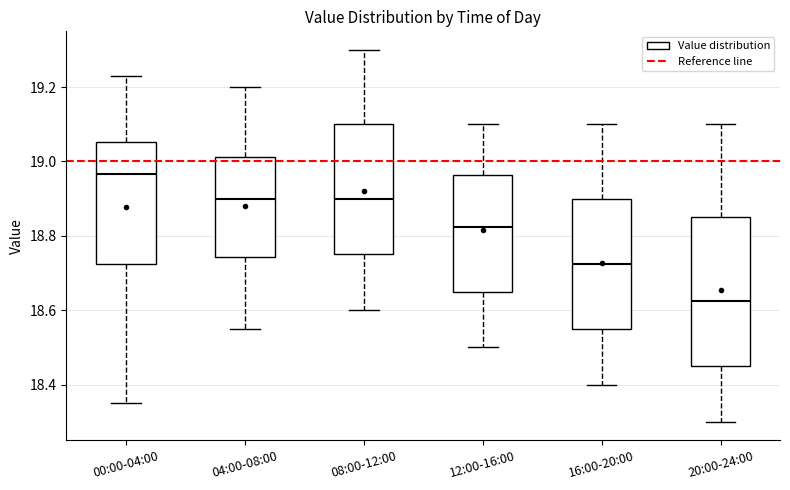

Reading left to right, transcribe this box plot: for each box, give where its median line is, the range the box spans, and where its two whiskers end, as read against the y-axis. The values are not printed on the chart, so give them approximately, as read against the axis.

00:00-04:00: median 18.96, box 18.72 to 19.06, whiskers 18.36 to 19.24
04:00-08:00: median 18.90, box 18.74 to 19.02, whiskers 18.56 to 19.20
08:00-12:00: median 18.90, box 18.76 to 19.10, whiskers 18.60 to 19.30
12:00-16:00: median 18.82, box 18.66 to 18.96, whiskers 18.50 to 19.10
16:00-20:00: median 18.72, box 18.56 to 18.90, whiskers 18.40 to 19.10
20:00-24:00: median 18.62, box 18.46 to 18.86, whiskers 18.30 to 19.10